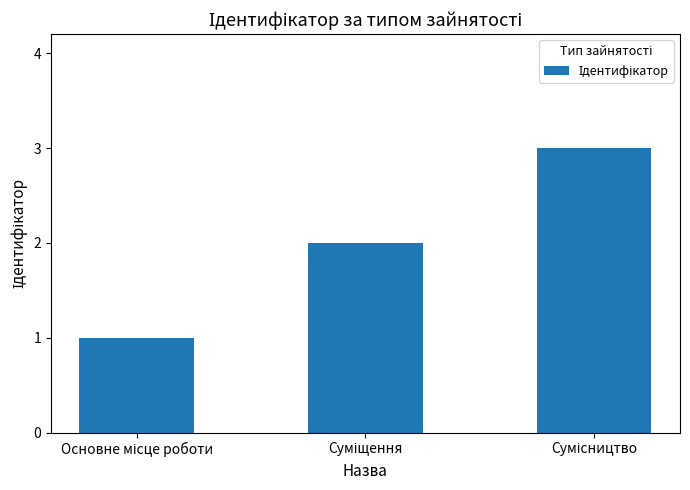

What is the value of the 3rd bar from the left?

3